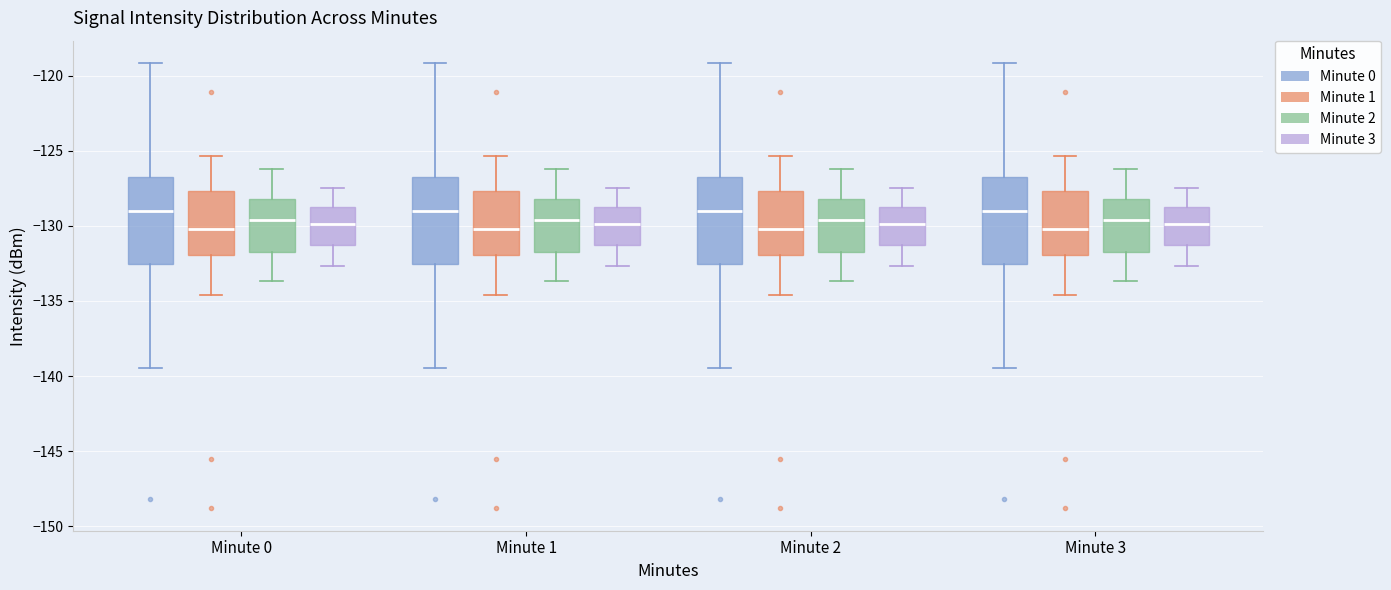

Reading left to right, read every box against the y-axis: the position of its median line, the range the box covers, and the ends of its whiskers. The values are not printed on the chart, so give them approximately, as read against the axis.

Minute 0 (Minute 0): median -129.0, box -132.5 to -127.0, whiskers -139.5 to -119.0
Minute 0 (Minute 1): median -130.0, box -132.0 to -127.5, whiskers -134.5 to -125.5
Minute 0 (Minute 2): median -129.5, box -131.5 to -128.0, whiskers -133.5 to -126.0
Minute 0 (Minute 3): median -130.0, box -131.0 to -128.5, whiskers -132.5 to -127.5
Minute 1 (Minute 0): median -129.0, box -132.5 to -127.0, whiskers -139.5 to -119.0
Minute 1 (Minute 1): median -130.0, box -132.0 to -127.5, whiskers -134.5 to -125.5
Minute 1 (Minute 2): median -129.5, box -131.5 to -128.0, whiskers -133.5 to -126.0
Minute 1 (Minute 3): median -130.0, box -131.0 to -128.5, whiskers -132.5 to -127.5
Minute 2 (Minute 0): median -129.0, box -132.5 to -127.0, whiskers -139.5 to -119.0
Minute 2 (Minute 1): median -130.0, box -132.0 to -127.5, whiskers -134.5 to -125.5
Minute 2 (Minute 2): median -129.5, box -131.5 to -128.0, whiskers -133.5 to -126.0
Minute 2 (Minute 3): median -130.0, box -131.0 to -128.5, whiskers -132.5 to -127.5
Minute 3 (Minute 0): median -129.0, box -132.5 to -127.0, whiskers -139.5 to -119.0
Minute 3 (Minute 1): median -130.0, box -132.0 to -127.5, whiskers -134.5 to -125.5
Minute 3 (Minute 2): median -129.5, box -131.5 to -128.0, whiskers -133.5 to -126.0
Minute 3 (Minute 3): median -130.0, box -131.0 to -128.5, whiskers -132.5 to -127.5